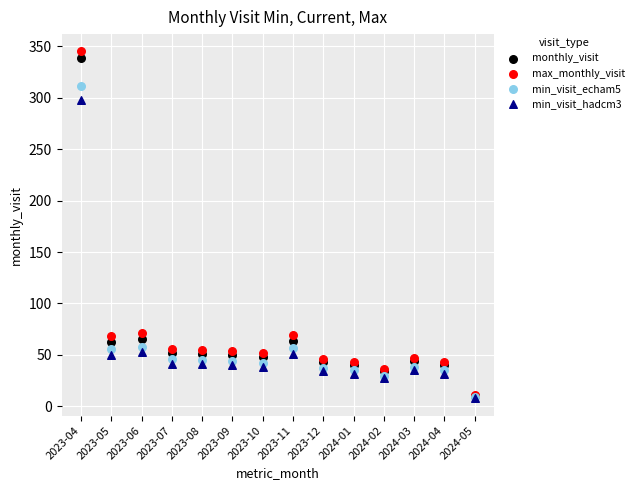

What are all the series names shown in the legend?

monthly_visit, max_monthly_visit, min_visit_echam5, min_visit_hadcm3